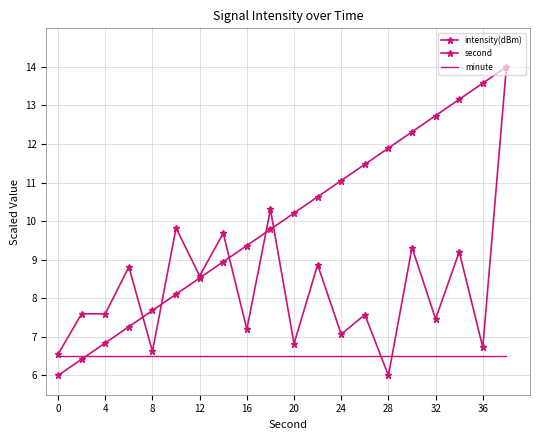

True or false: minute and intensity(dBm) cross at least once.

True